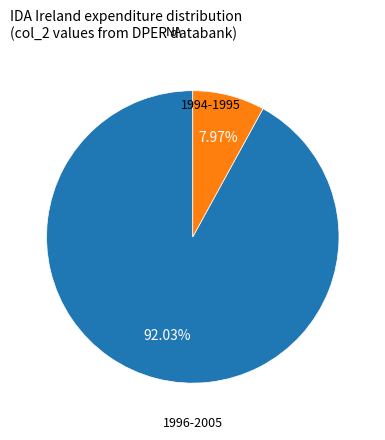

Is there a majority slice in this chart?

Yes